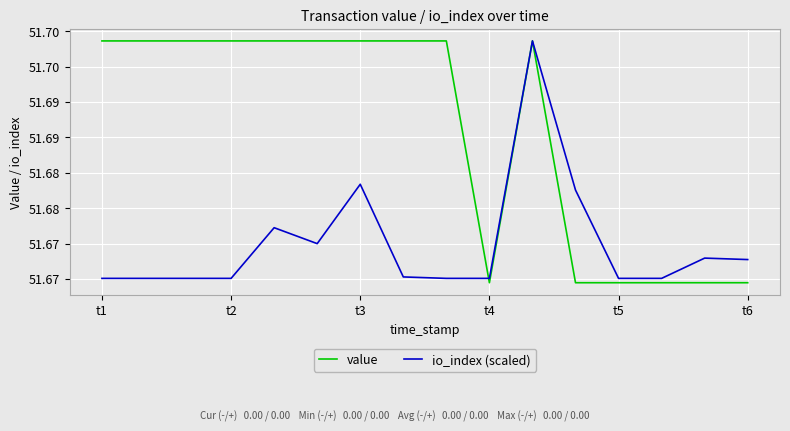

List the series in order of their overall mean, lowest first.

io_index (scaled), value